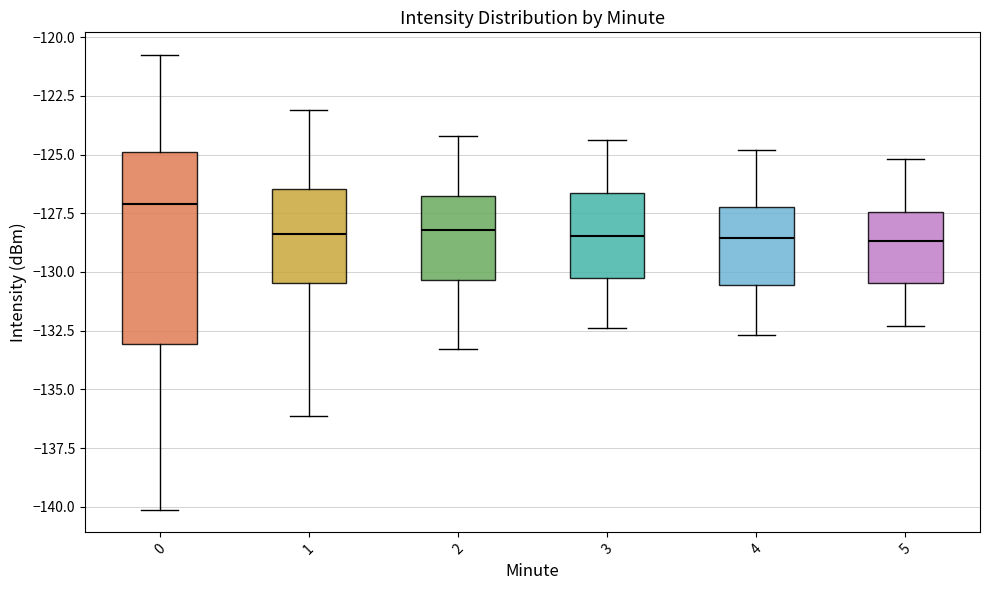

Where does the median line of the box at x = 2 sit on the y-axis? The values are not printed on the chart, so give them approximately, as read against the axis.

-128.0